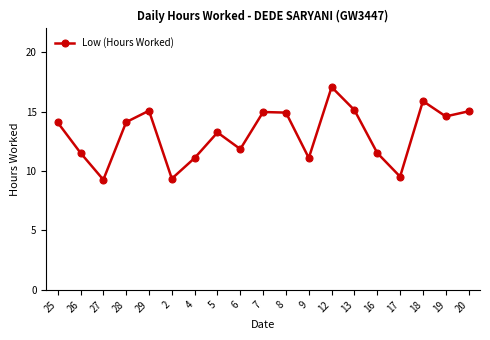

What is the sum of the values at 8 and 27?

24.2